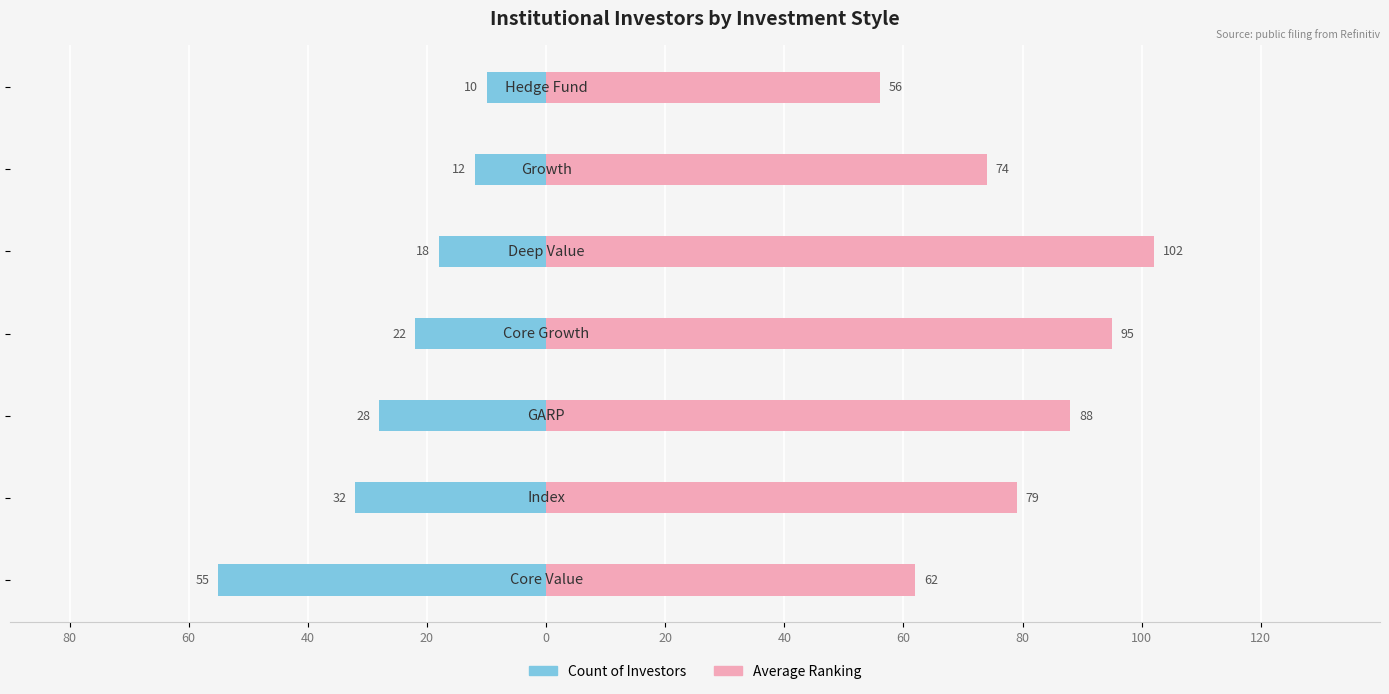

What is the value of the Count of Investors bar at the 3rd from the left?

-28